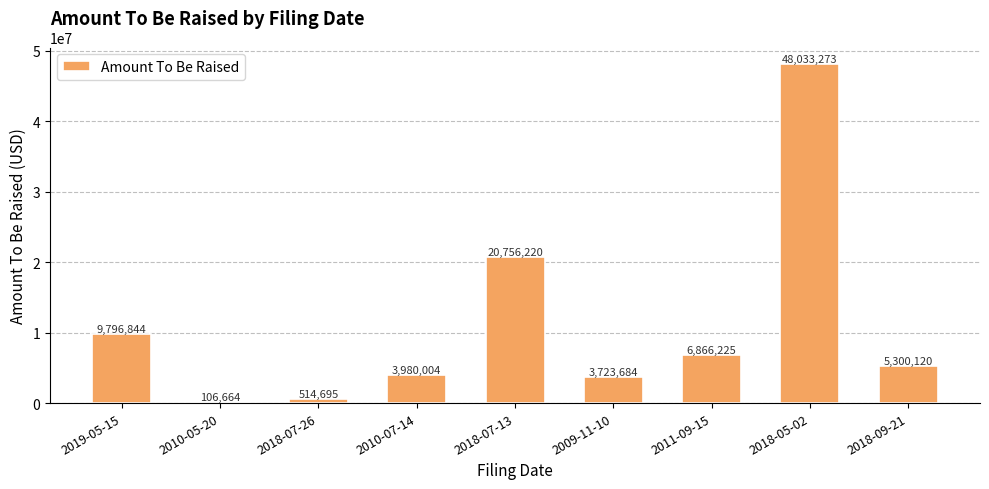

Where is the data nearest to the value 24069968?

2018-07-13